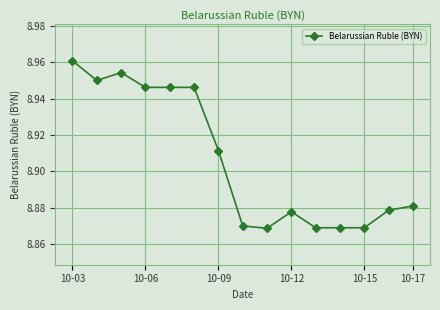

Count the number of data series in this chart.

1